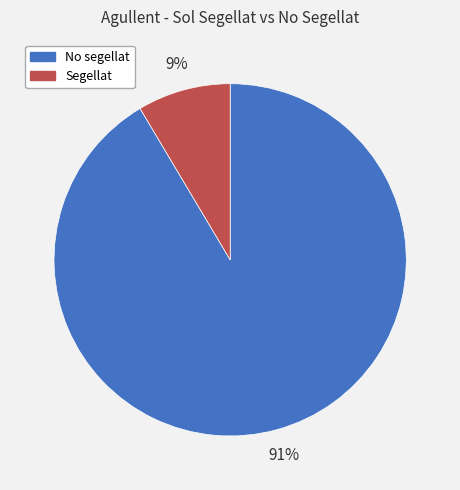

Is it true that No segellat is 99% of the pie?

False